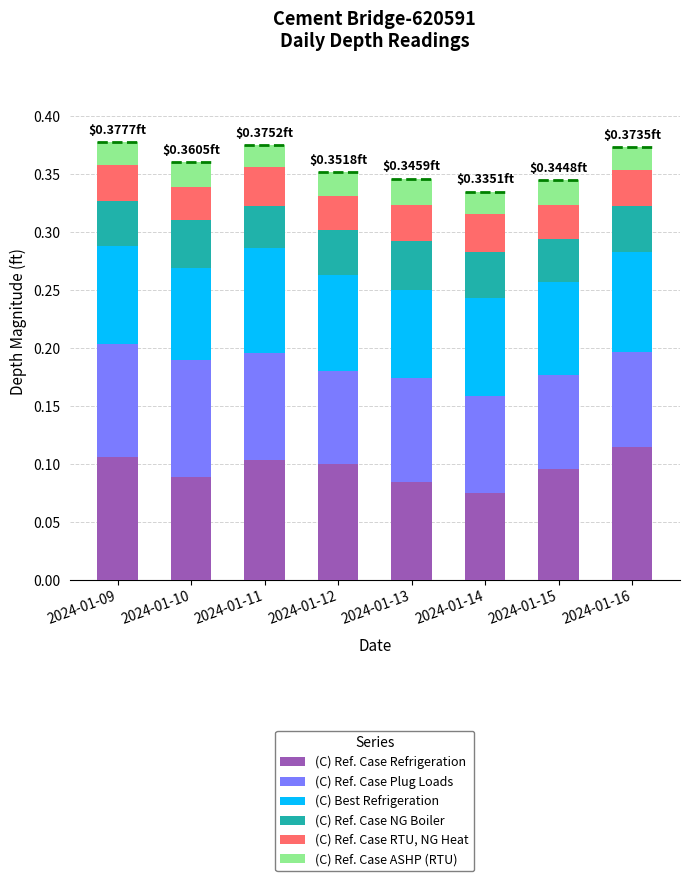

How many groups of bars are there?

8